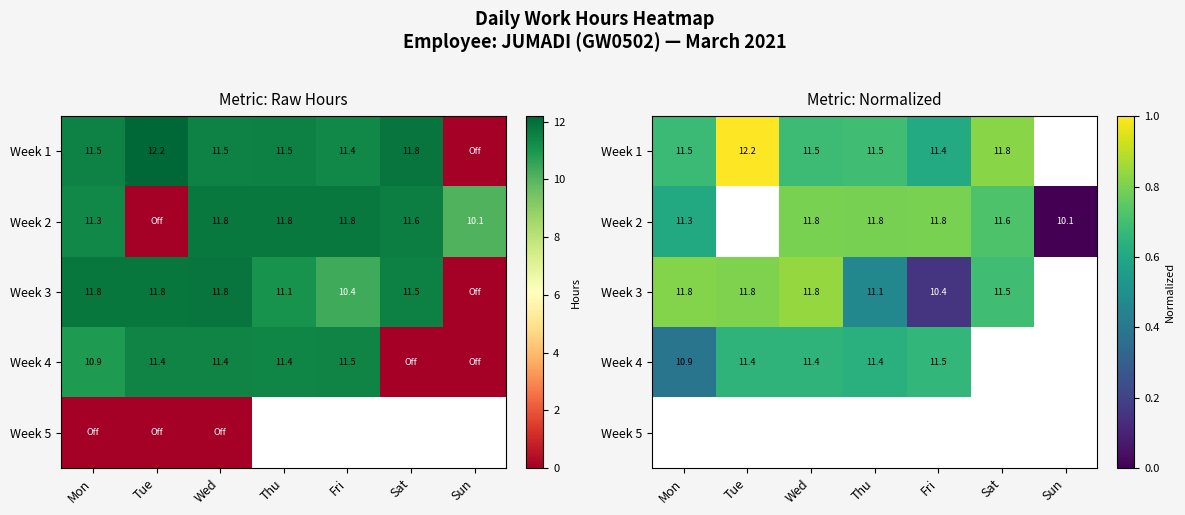

Between Thu and Fri, which series saw the biggest shift?

Week 3